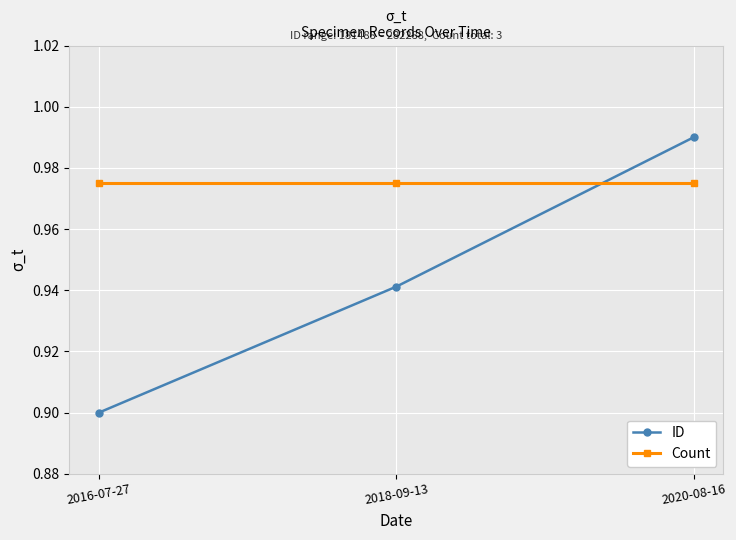

At which category does the chart reach its minimum across all series?

2016-07-27